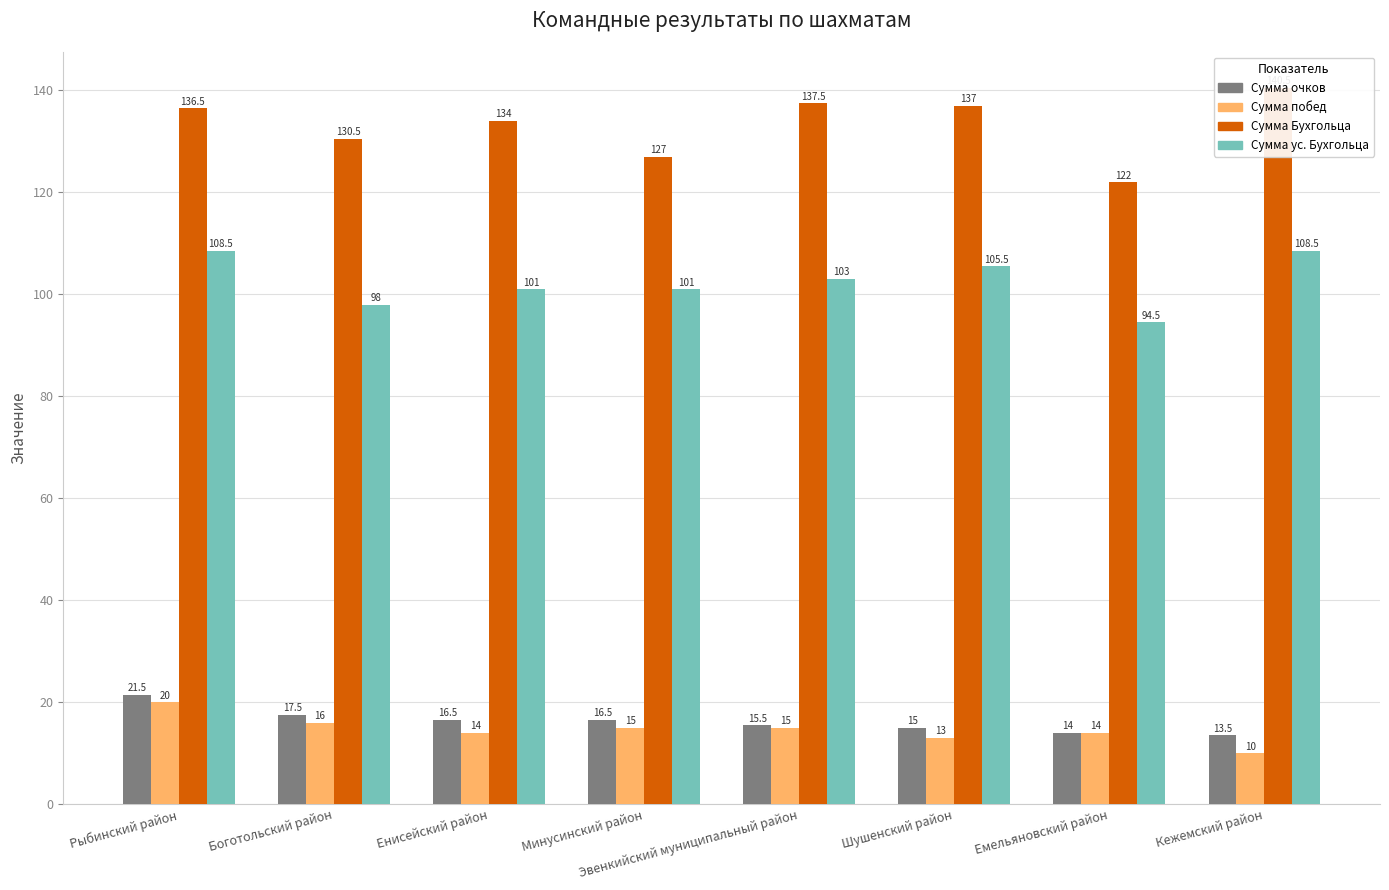

What is the average value of the Сумма побед series?

14.6